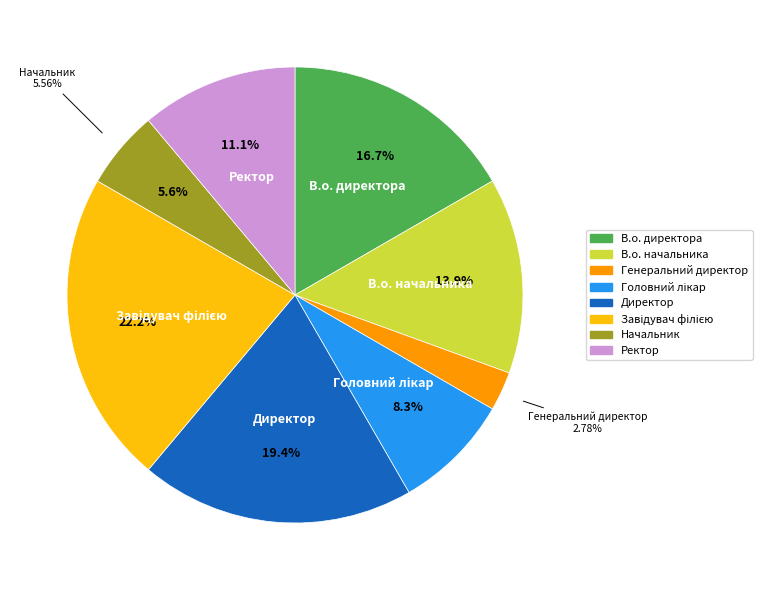

Which category has the smallest portion of the pie?

Генеральний директор